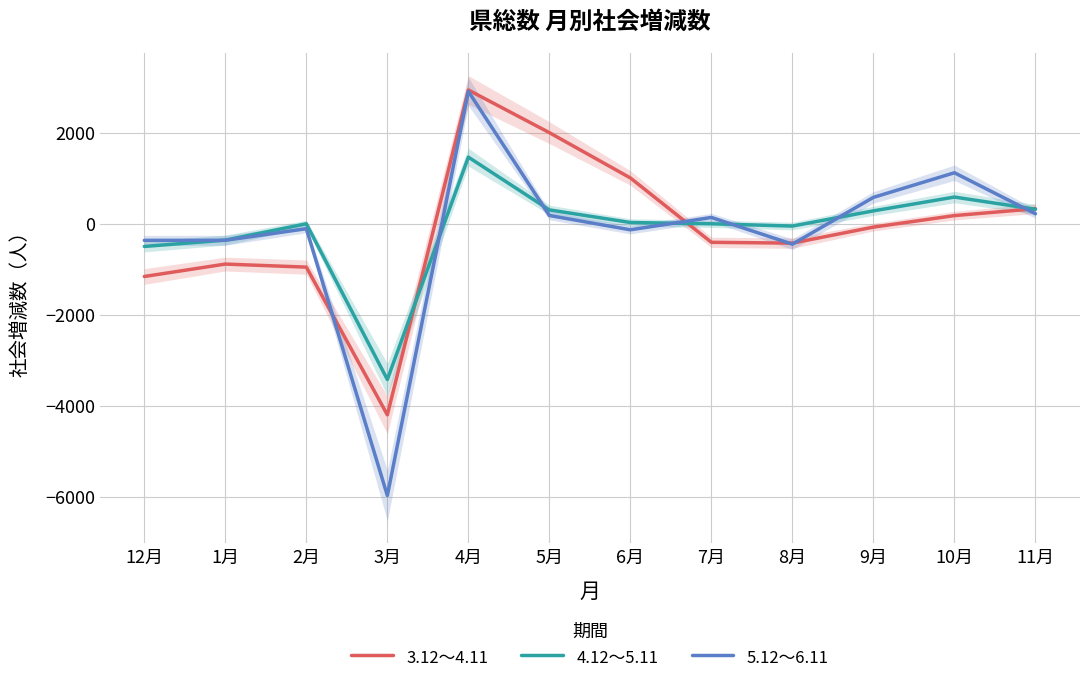

Rank the series by their maximum value, from highest to lowest.

3.12～4.11, 5.12～6.11, 4.12～5.11